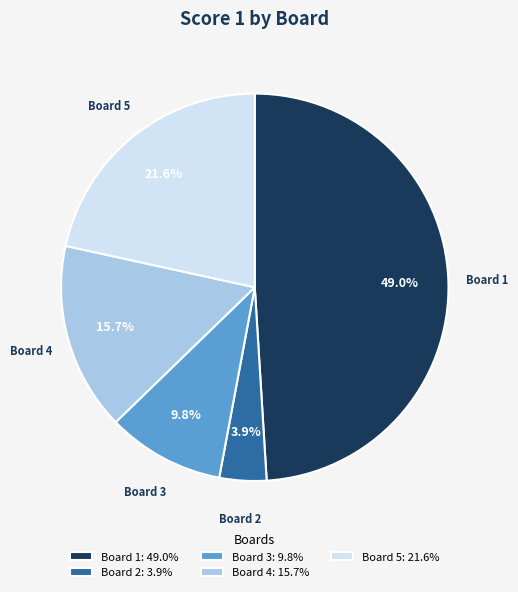

True or false: Board 4 accounts for 22% of the total.

False